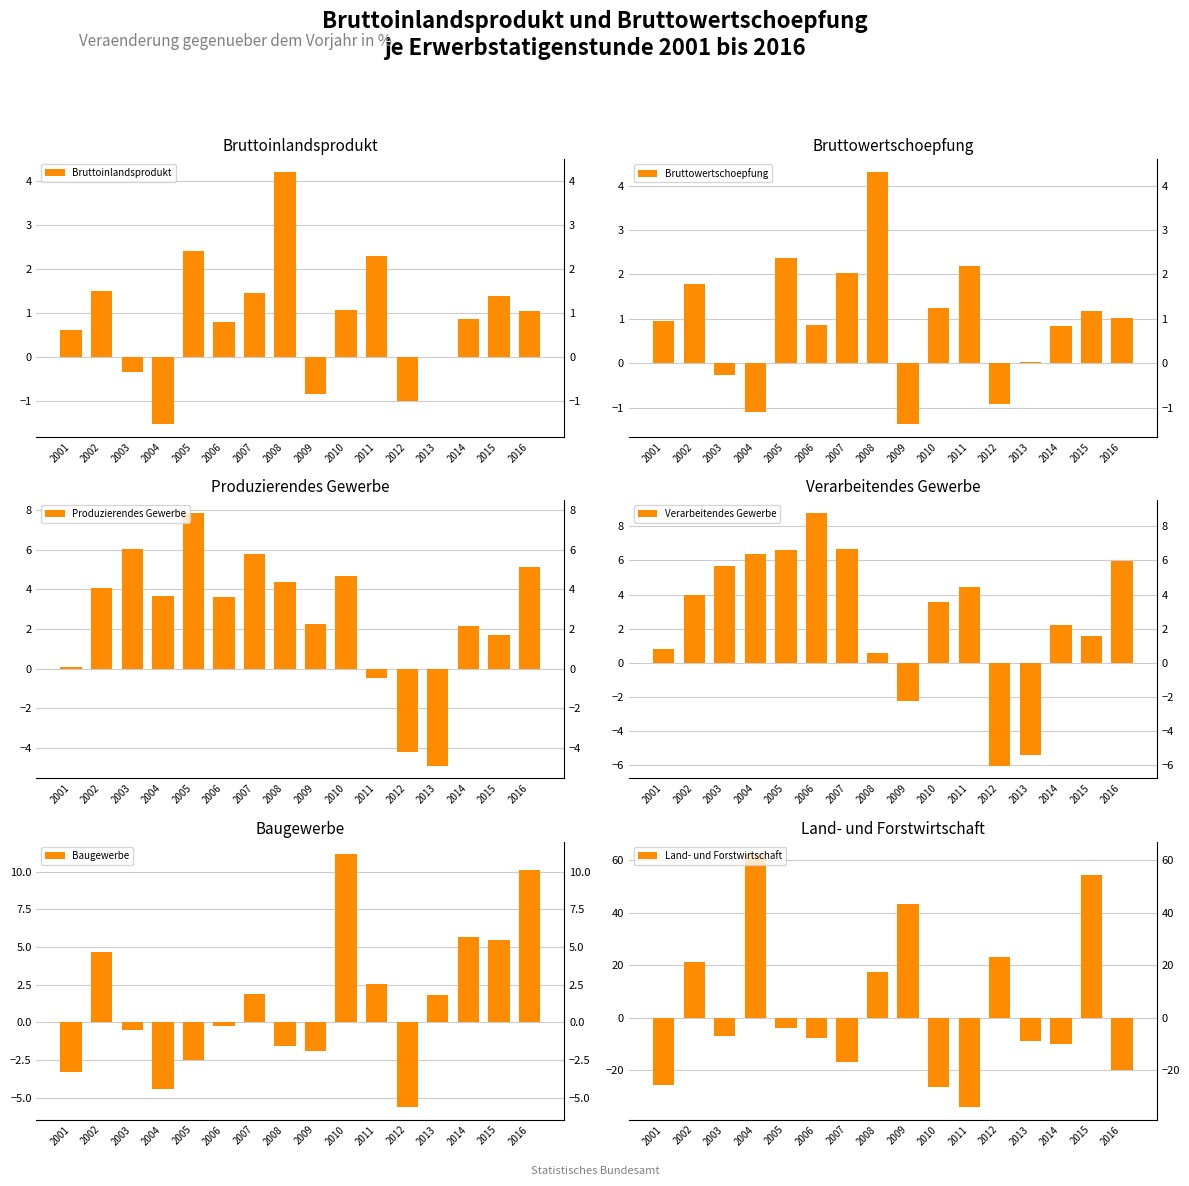

Reading left to right, list all the values displayed in this chart.

Bruttoinlandsprodukt: 2001=0.6	2002=1.5	2003=-0.3	2004=-1.5	2005=2.4	2006=0.8	2007=1.5	2008=4.2	2009=-0.8	2010=1.1	2011=2.3	2012=-1.0	2013=-0.0	2014=0.9	2015=1.4	2016=1.0
Bruttowertschoepfung: 2001=0.9	2002=1.8	2003=-0.3	2004=-1.1	2005=2.4	2006=0.9	2007=2.0	2008=4.3	2009=-1.4	2010=1.2	2011=2.2	2012=-0.9	2013=0.0	2014=0.8	2015=1.2	2016=1.0
Produzierendes Gewerbe: 2001=0.1	2002=4.1	2003=6.0	2004=3.7	2005=7.9	2006=3.6	2007=5.8	2008=4.4	2009=2.3	2010=4.7	2011=-0.5	2012=-4.2	2013=-4.9	2014=2.2	2015=1.7	2016=5.1
Verarbeitendes Gewerbe: 2001=0.8	2002=4.0	2003=5.7	2004=6.4	2005=6.6	2006=8.8	2007=6.7	2008=0.5	2009=-2.2	2010=3.6	2011=4.4	2012=-6.0	2013=-5.4	2014=2.2	2015=1.6	2016=6.0
Baugewerbe: 2001=-3.3	2002=4.7	2003=-0.5	2004=-4.5	2005=-2.5	2006=-0.2	2007=1.9	2008=-1.5	2009=-1.9	2010=11.1	2011=2.5	2012=-5.6	2013=1.8	2014=5.6	2015=5.5	2016=10.1
Land- und Forstwirtschaft: 2001=-25.7	2002=21.2	2003=-7.0	2004=62.2	2005=-4.0	2006=-7.7	2007=-17.0	2008=17.4	2009=43.2	2010=-26.6	2011=-34.1	2012=23.1	2013=-9.1	2014=-10.0	2015=54.5	2016=-20.1